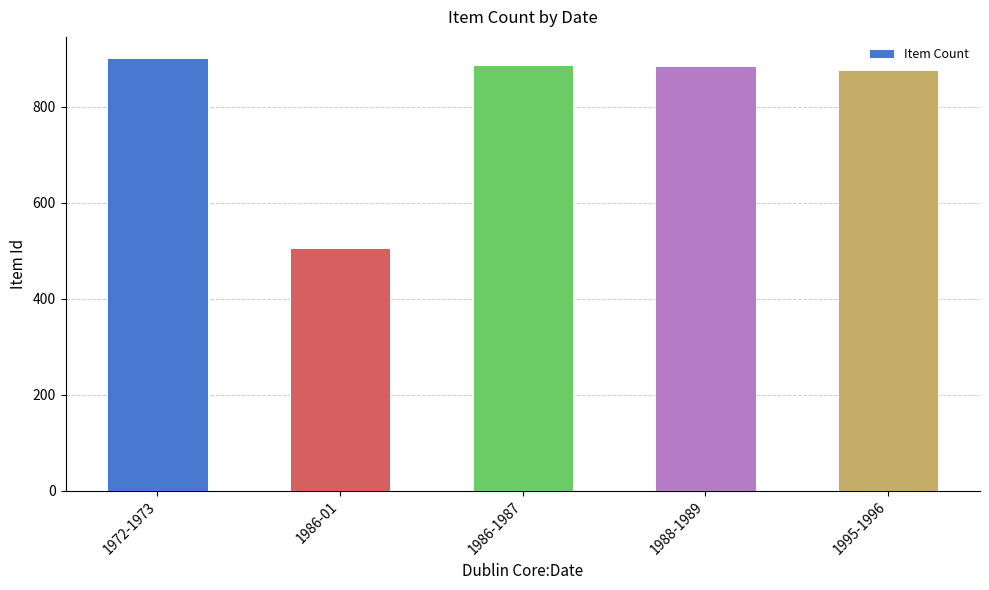

What is the minimum value shown in the chart?

505